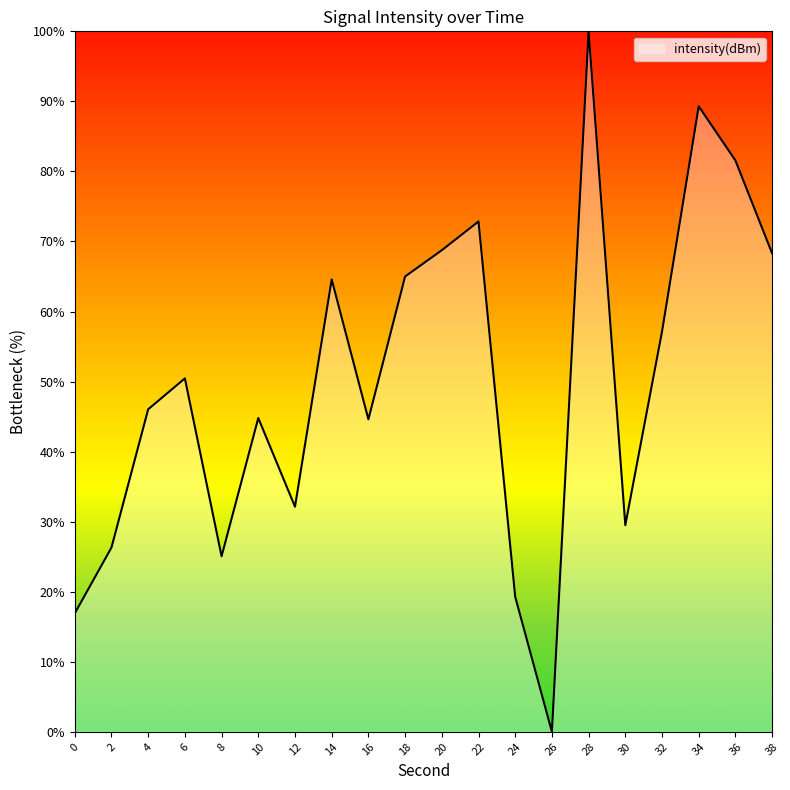

True or false: the data shows 67.9 at 16.

False